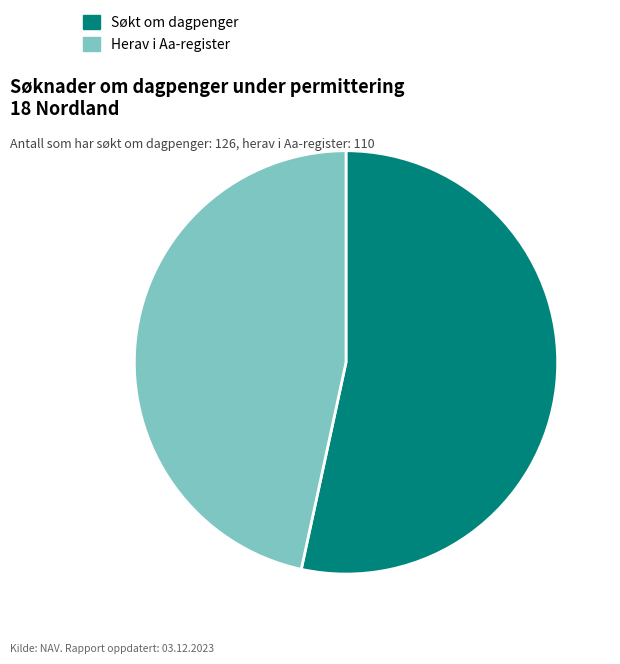

Do Herav i Aa-register and Søkt om dagpenger together represent more than half of the pie?

Yes